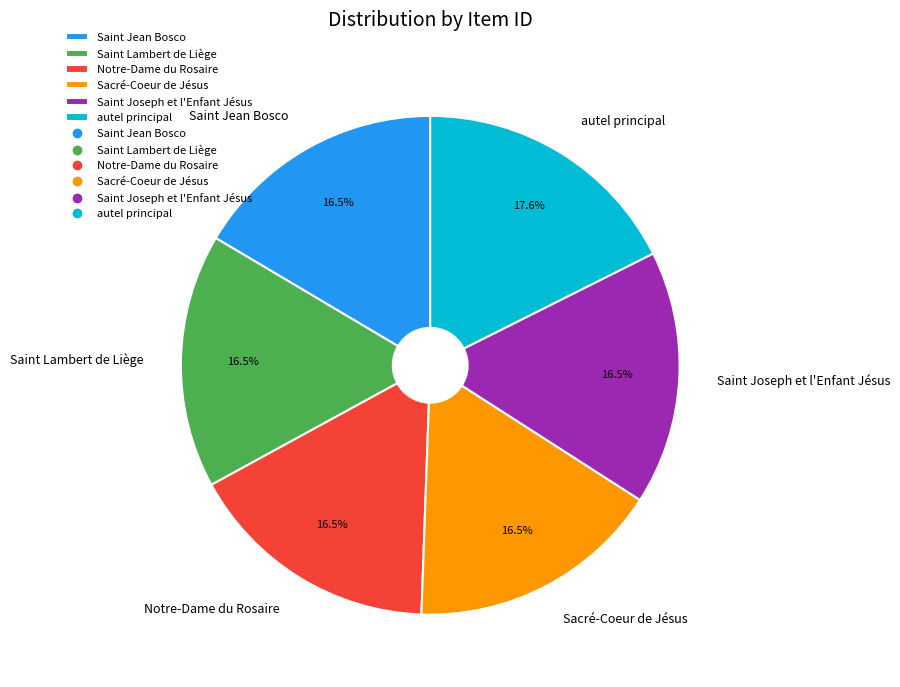

Does any single category account for the majority?

No